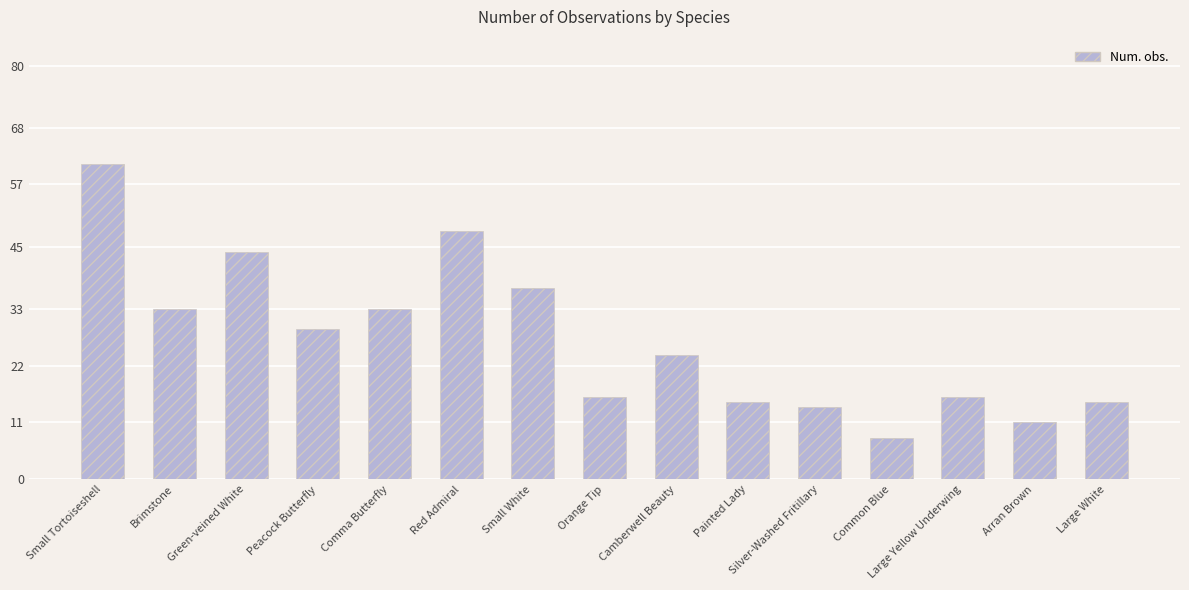

Which has a higher value, Orange Tip or Green-veined White?

Green-veined White